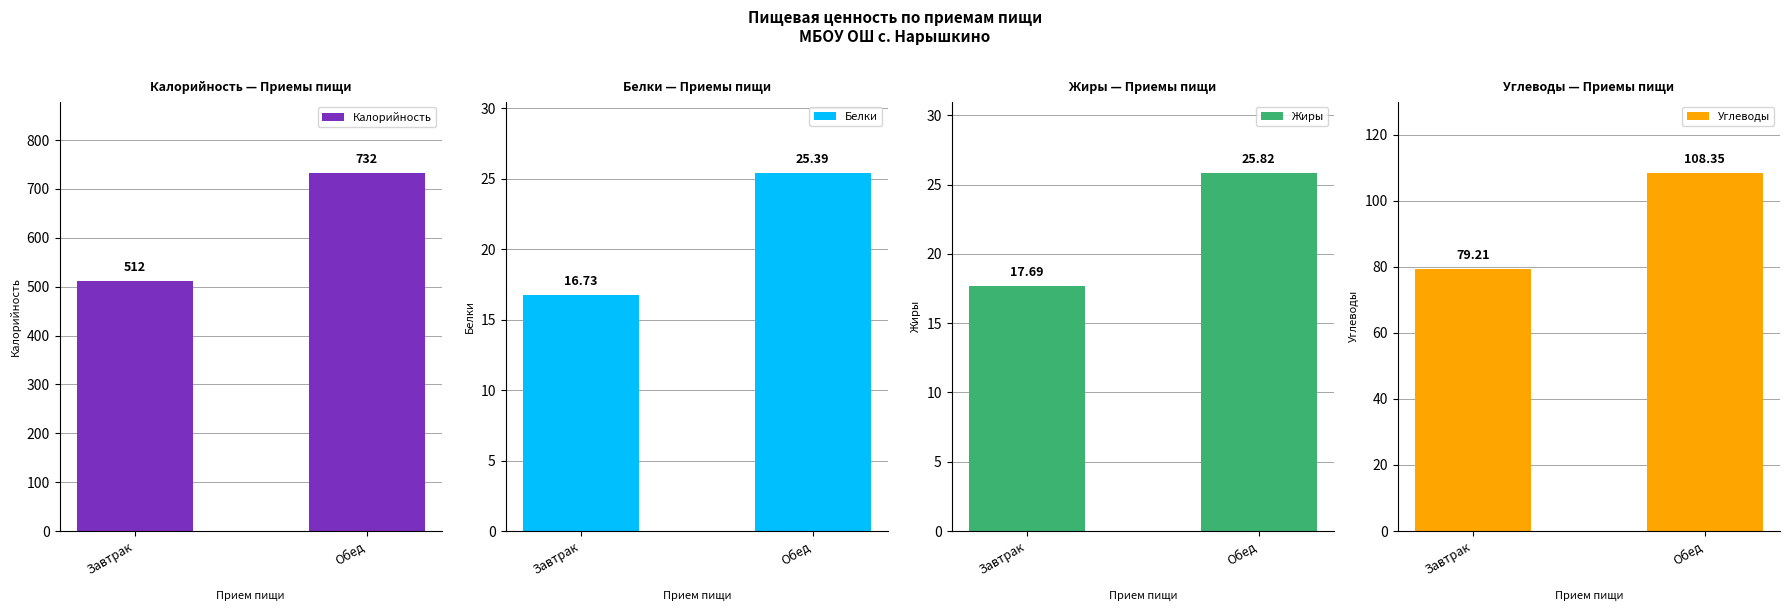

Does the chart contain stacked bars?

No